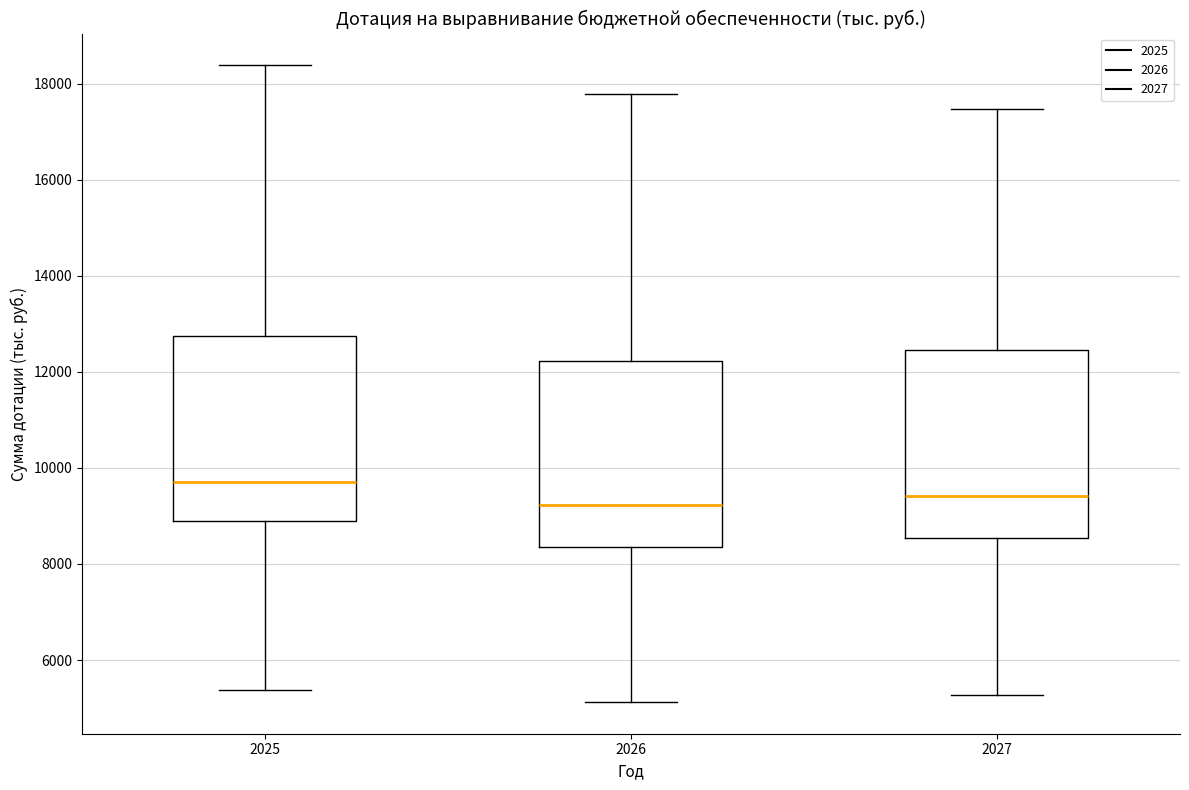

Reading left to right, read every box against the y-axis: the position of its median line, the range the box covers, and the ends of its whiskers. The values are not printed on the chart, so give them approximately, as read against the axis.

2025: median 9800, box 9000 to 12800, whiskers 5400 to 18400
2026: median 9200, box 8400 to 12200, whiskers 5200 to 17800
2027: median 9400, box 8600 to 12400, whiskers 5200 to 17400